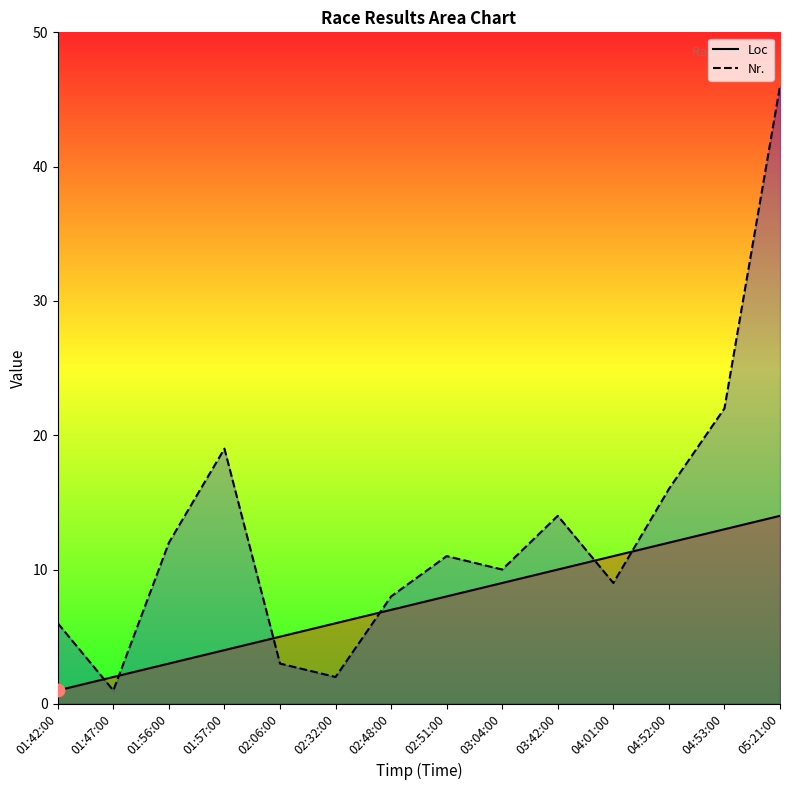

Which series contains the lowest Y value?

Loc